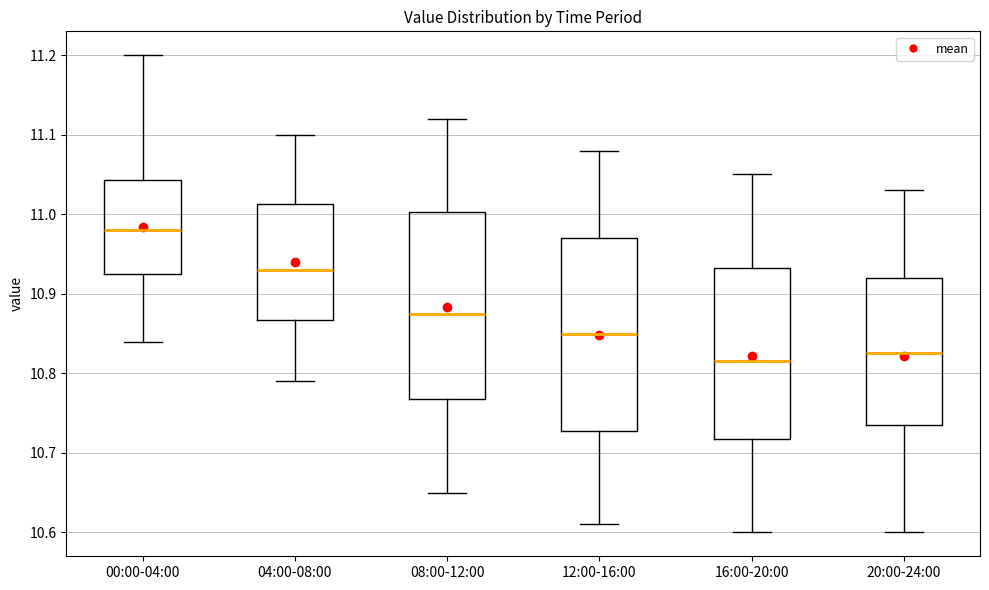

Which box has the highest median line?

00:00-04:00